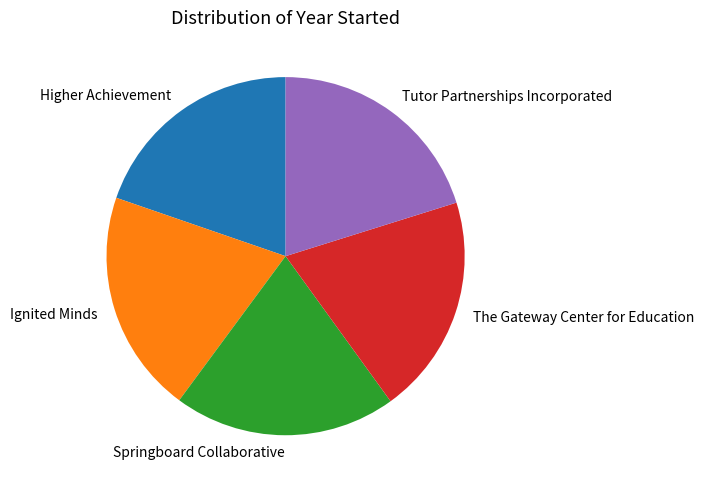

The The Gateway Center for Education slice represents 30% of the pie. True or false?

False